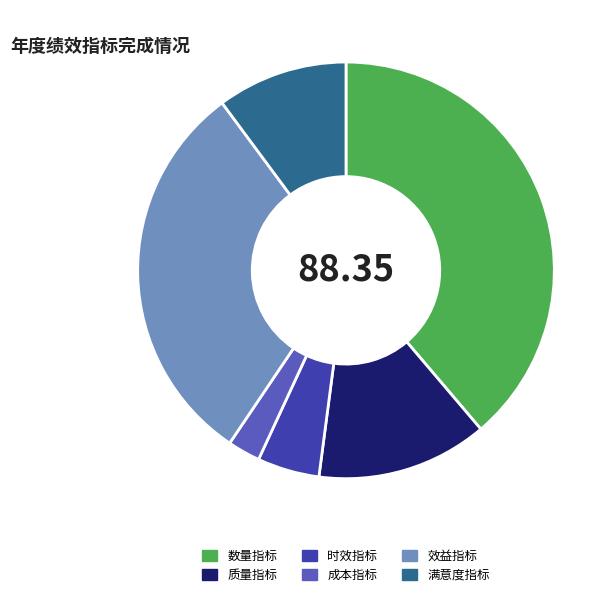

Is there any slice that represents more than half of the pie?

No